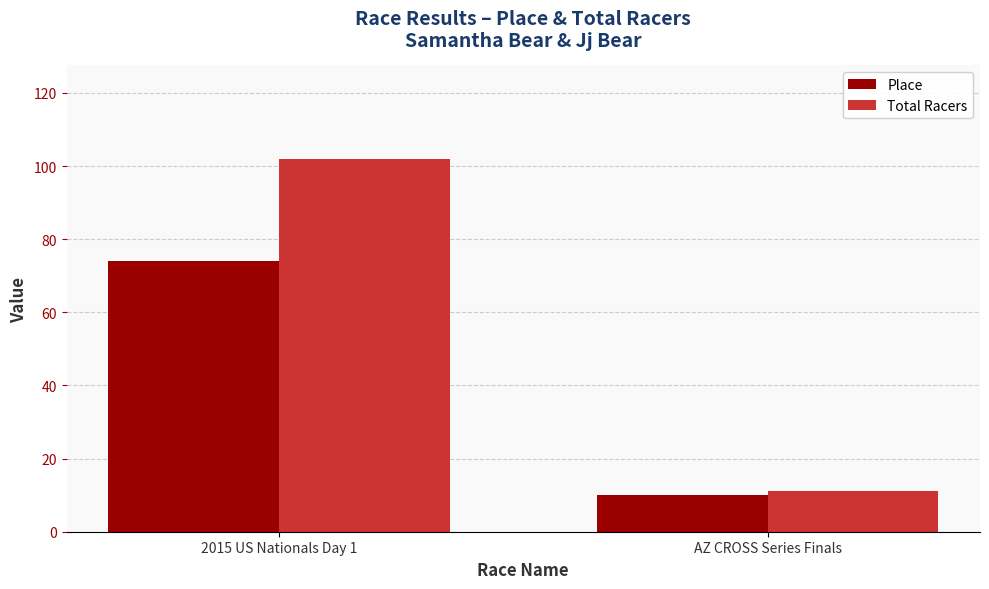

Which series changed the most between 2015 US Nationals Day 1 and AZ CROSS Series Finals?

Total Racers